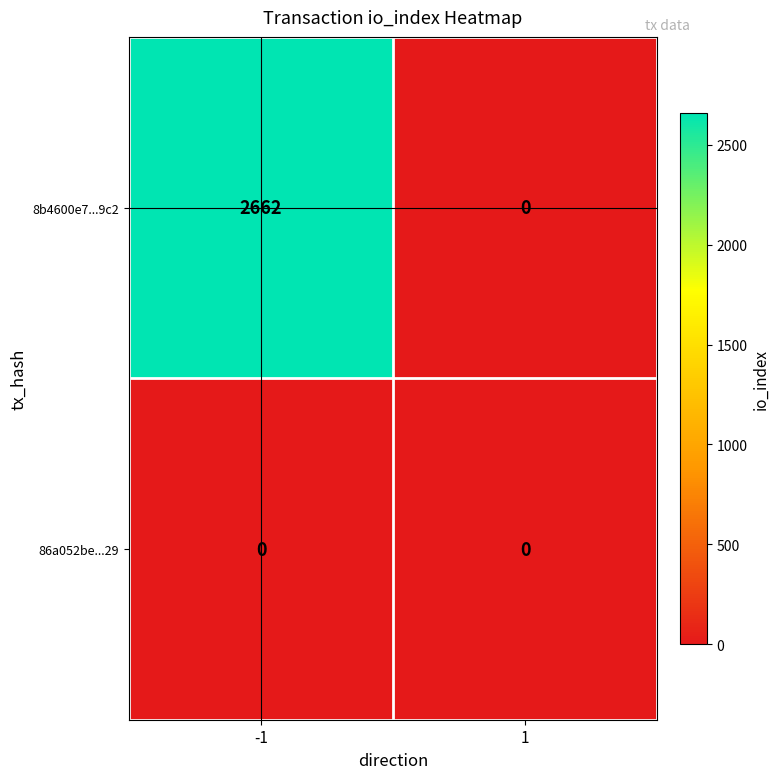

Reading right to left, list all the values displayed in this chart.

8b4600e7...9c2: 0	2662
86a052be...29: 0	0